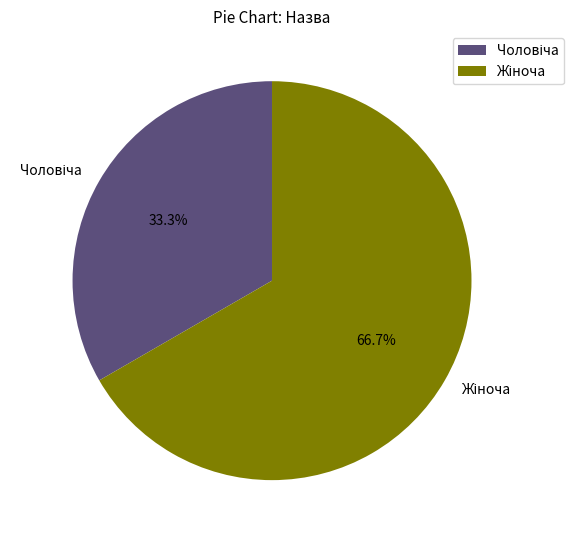

Is there any slice that represents more than half of the pie?

Yes